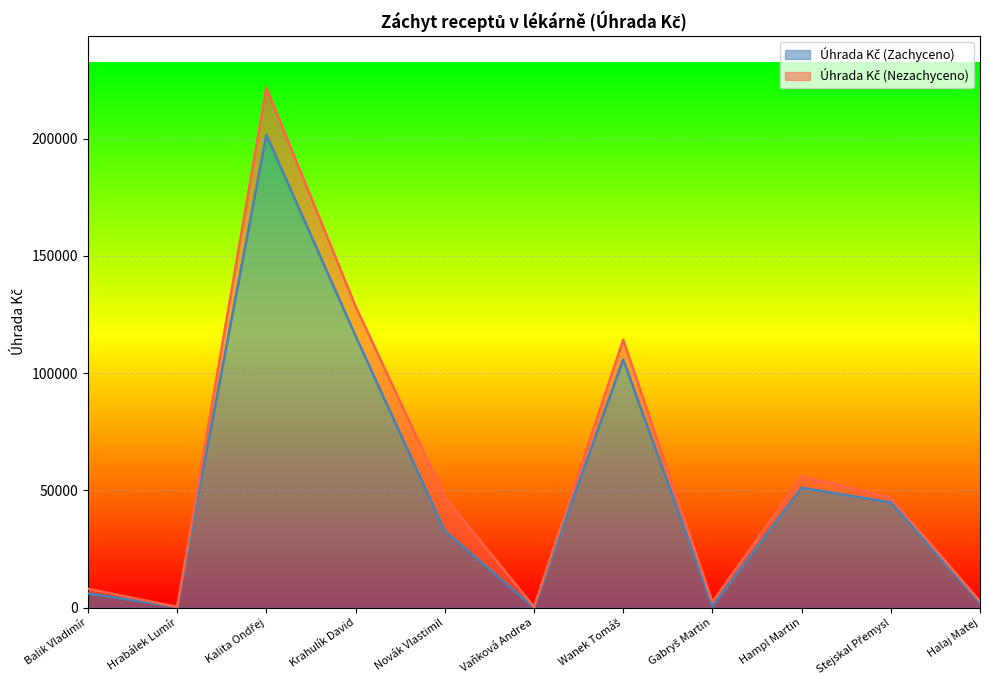

What is the sum of the values at Halaj Matej and Krahulík David?

117841.9